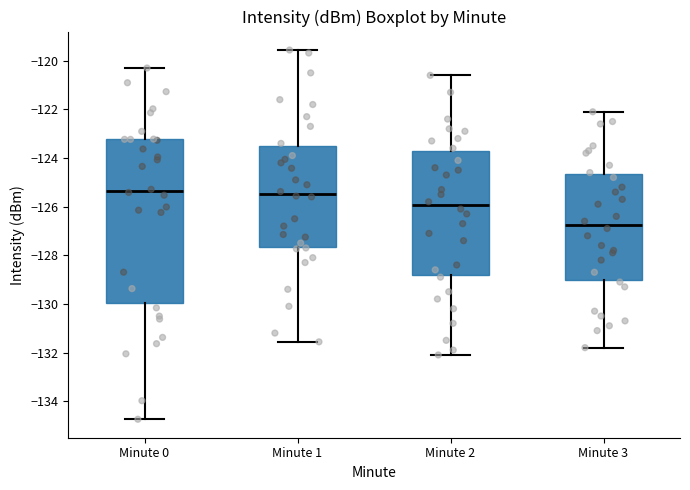

Reading left to right, transcribe this box plot: for each box, give where its median line is, the range the box spans, and where its two whiskers end, as read against the y-axis. The values are not printed on the chart, so give them approximately, as read against the axis.

Minute 0: median -125.4, box -130.0 to -123.2, whiskers -134.8 to -120.2
Minute 1: median -125.4, box -127.6 to -123.6, whiskers -131.6 to -119.6
Minute 2: median -126.0, box -128.8 to -123.8, whiskers -132.0 to -120.6
Minute 3: median -126.8, box -129.0 to -124.6, whiskers -131.8 to -122.0